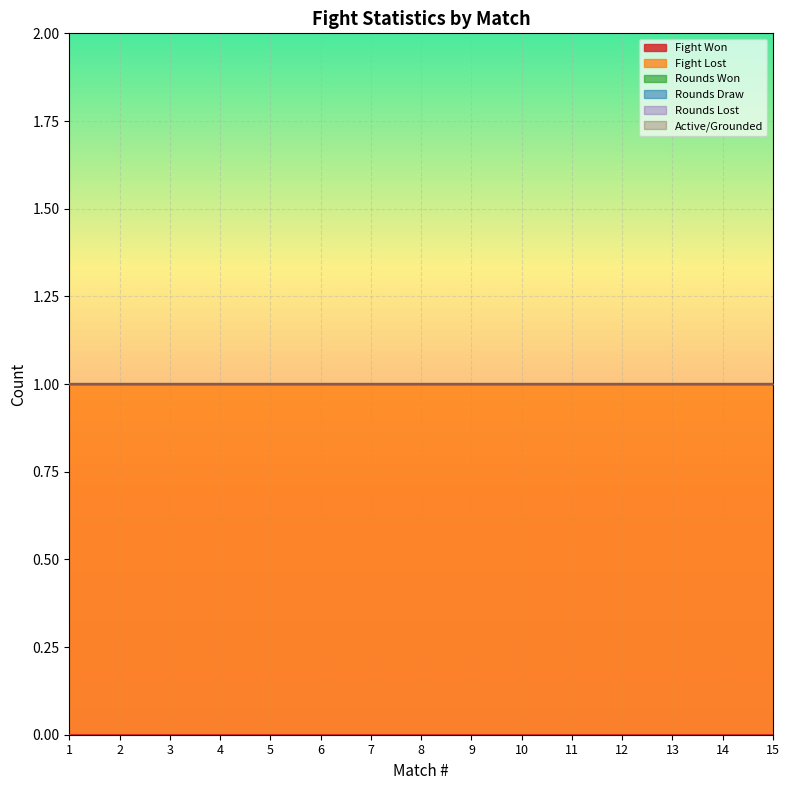

Does the chart display data point markers on the line(s)?

No